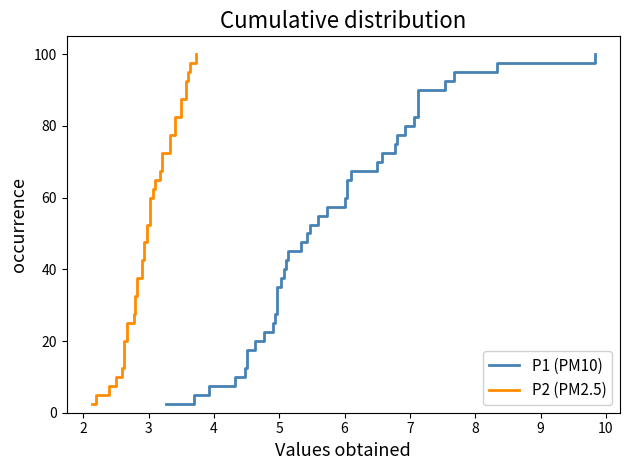

What is the value of the P1 (PM10) point at the 16th from the left?

40.0